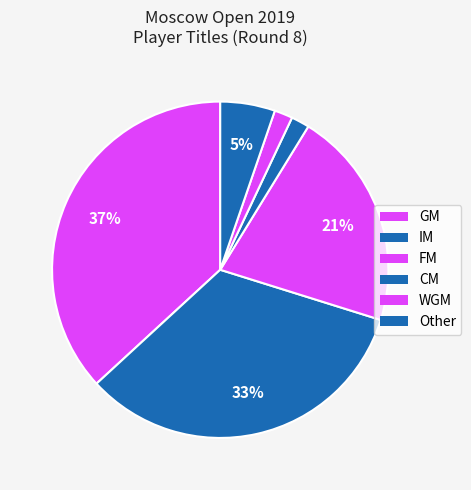

To the nearest percent, what percentage of the pie is GM?

37%